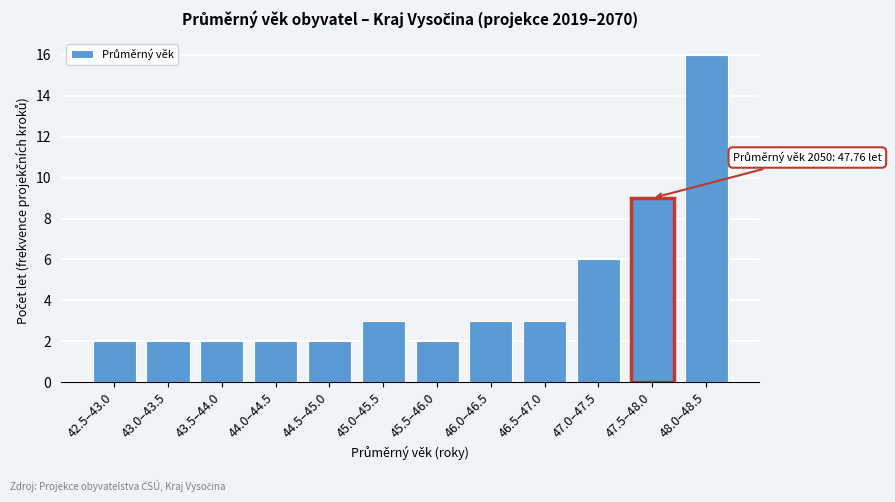

Reading right to left, extract all data points from this chart.

16	9	6	3	3	2	3	2	2	2	2	2